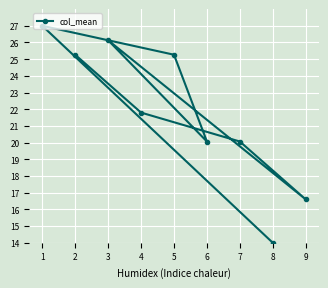

The chart shows a value of 5.3 at 5. True or false?

False